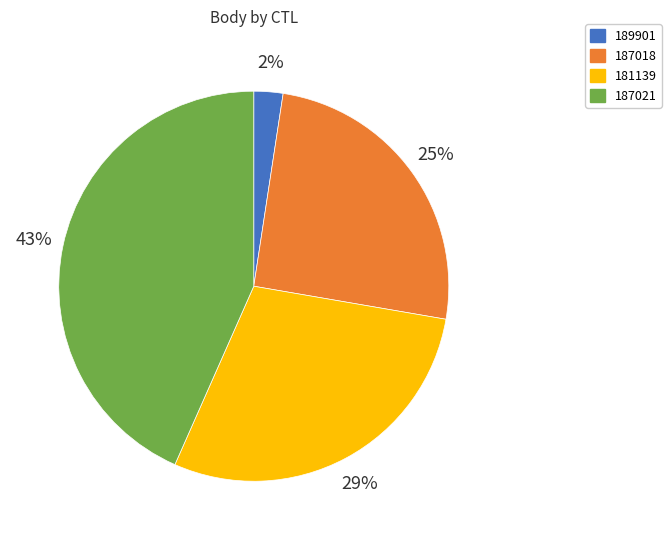

To the nearest percent, what percentage of the pie is 189901?

2%